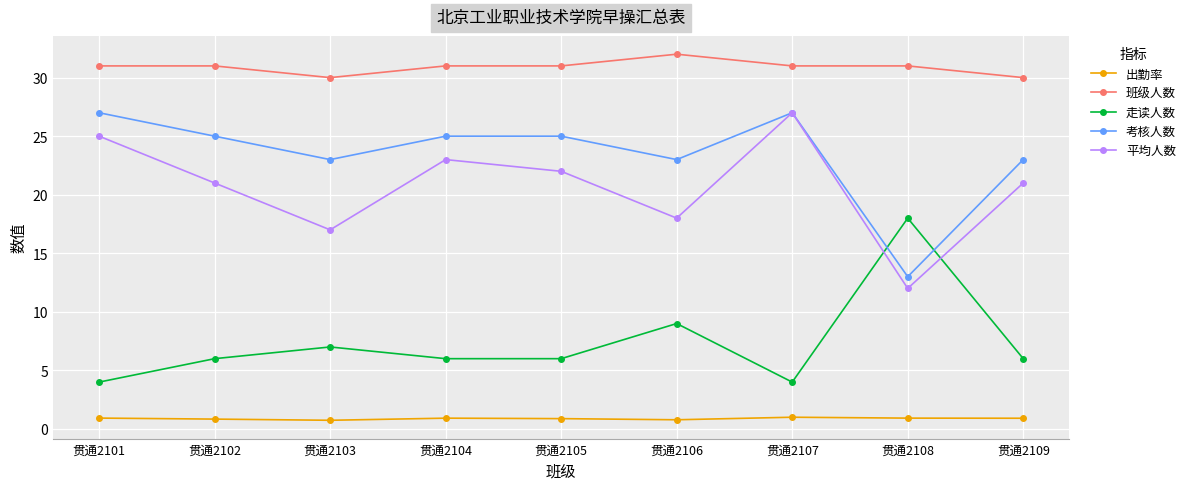

Rank the series at 贯通2102 from highest to lowest value.

班级人数, 考核人数, 平均人数, 走读人数, 出勤率